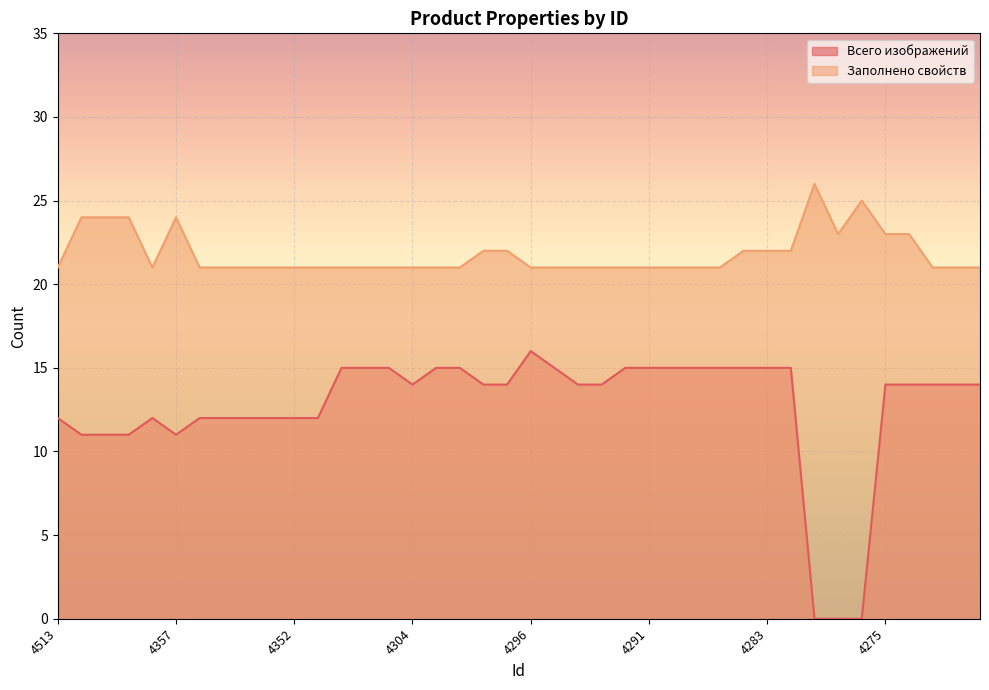

Is the value of Заполнено свойств at 4292 greater than the value of Всего изображений at 4307?

Yes